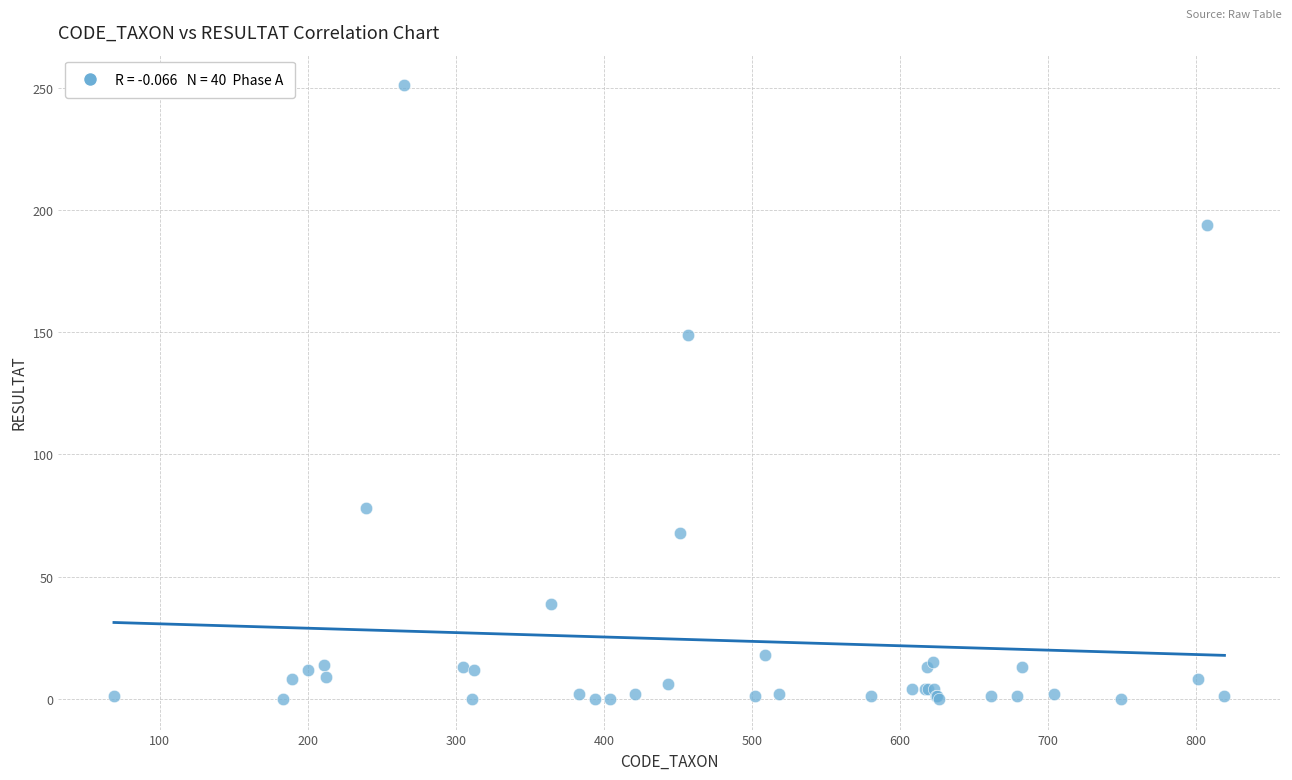

What Y value in the scatter plot is closest to 125?

149